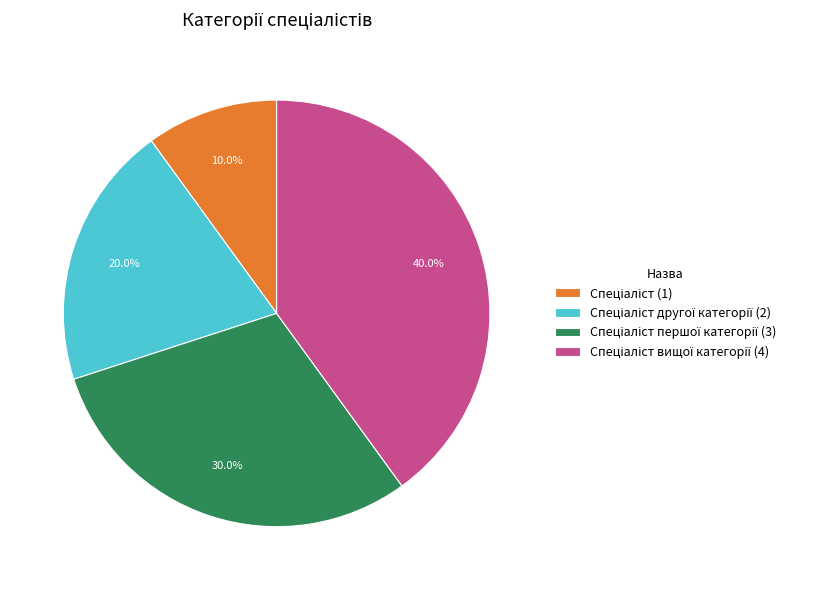

How many slices are in this pie chart?

4